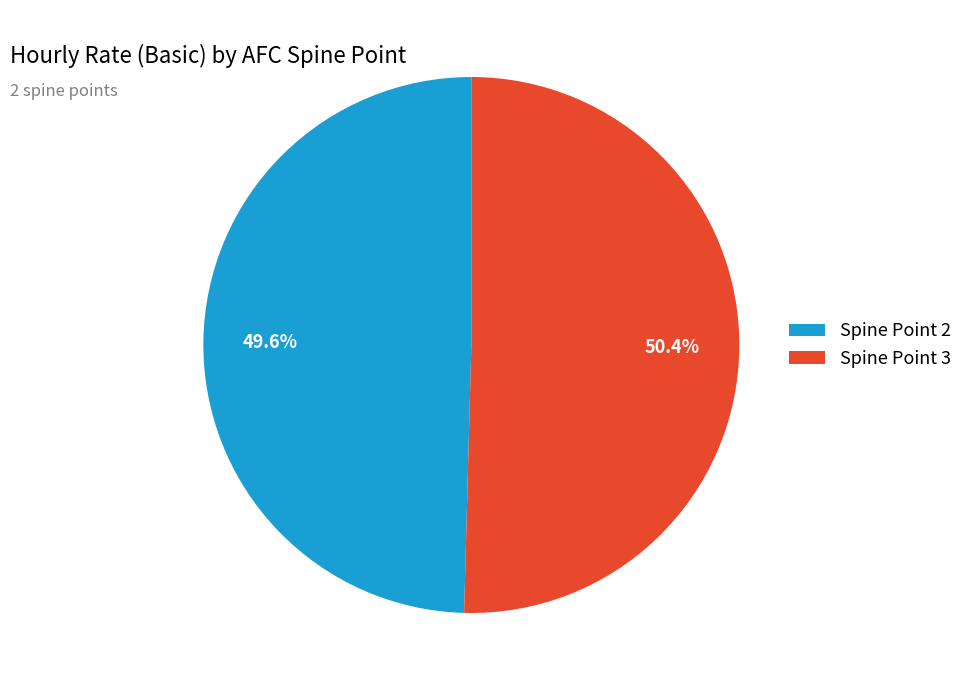

What is the total percentage of Spine Point 2 and Spine Point 3?

100.0%